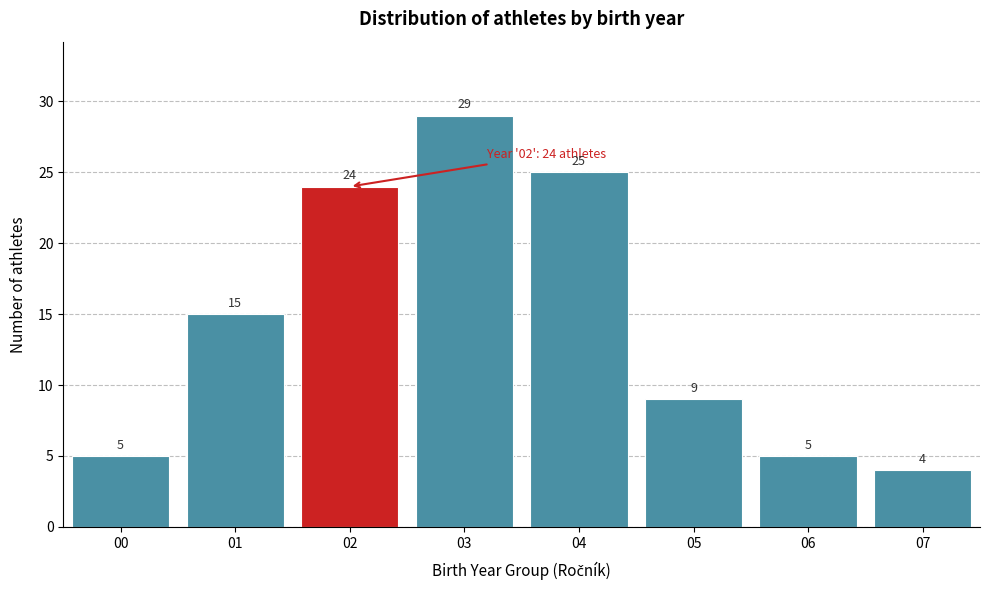

Reading left to right, list all the values displayed in this chart.

00=5	01=15	02=24	03=29	04=25	05=9	06=5	07=4